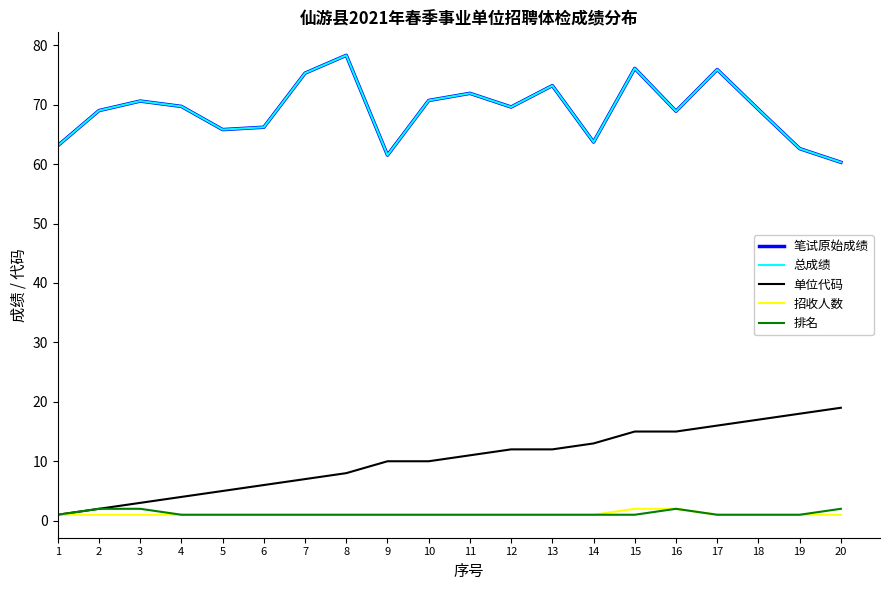

Which category has the lowest value across all series?

1